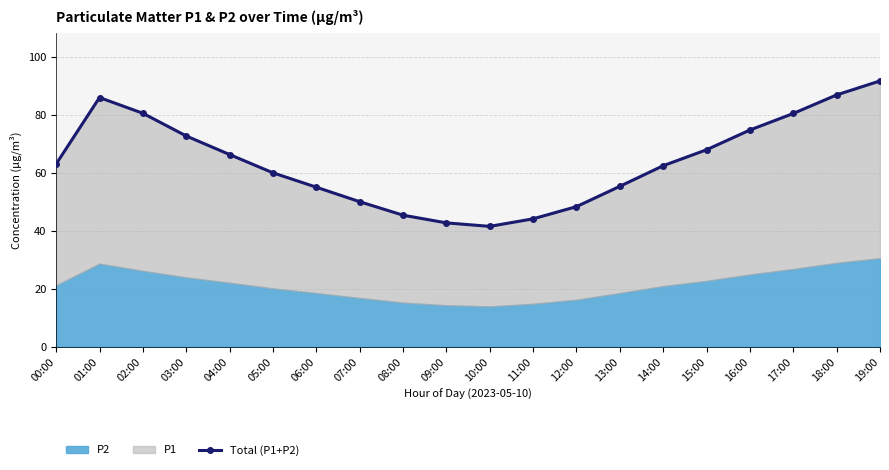

The value at 08:00 is 81.1. True or false?

False